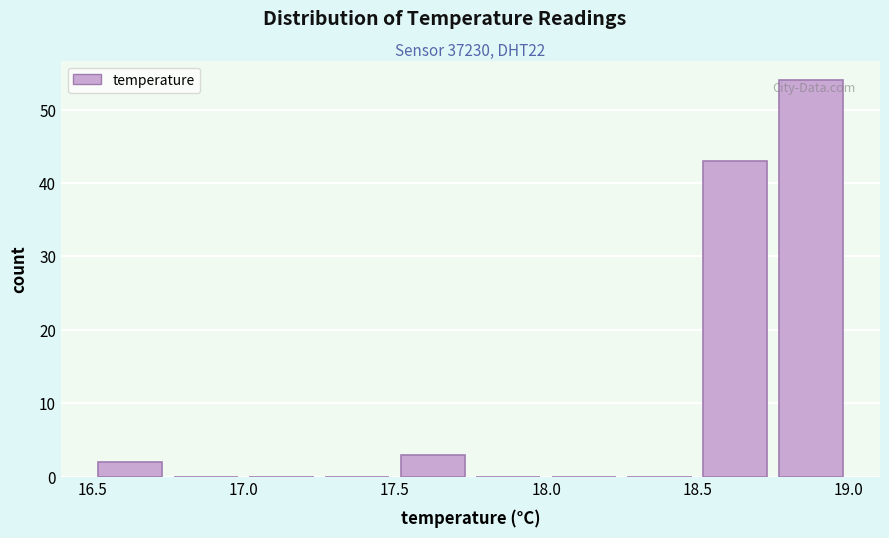

Reading left to right, list every bar in this chart as the range it spans on the x-axis followed by its height. The values are not printed on the chart, so give them approximately, as read against the axis.

16.50 to 16.75: 2
16.75 to 17.00: 0
17.00 to 17.25: 0
17.25 to 17.50: 0
17.50 to 17.75: 3
17.75 to 18.00: 0
18.00 to 18.25: 0
18.25 to 18.50: 0
18.50 to 18.75: 43
18.75 to 19.00: 54